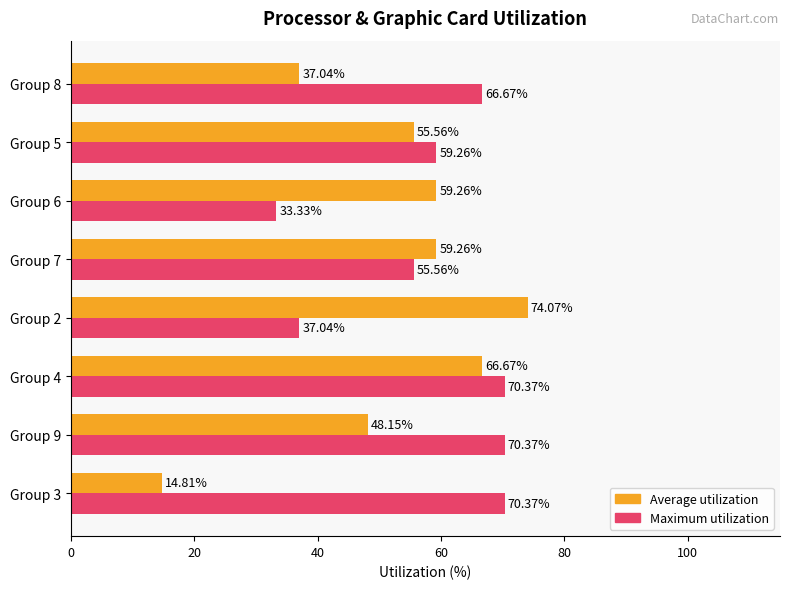

At which category is the sum across all series the highest?

Group 4